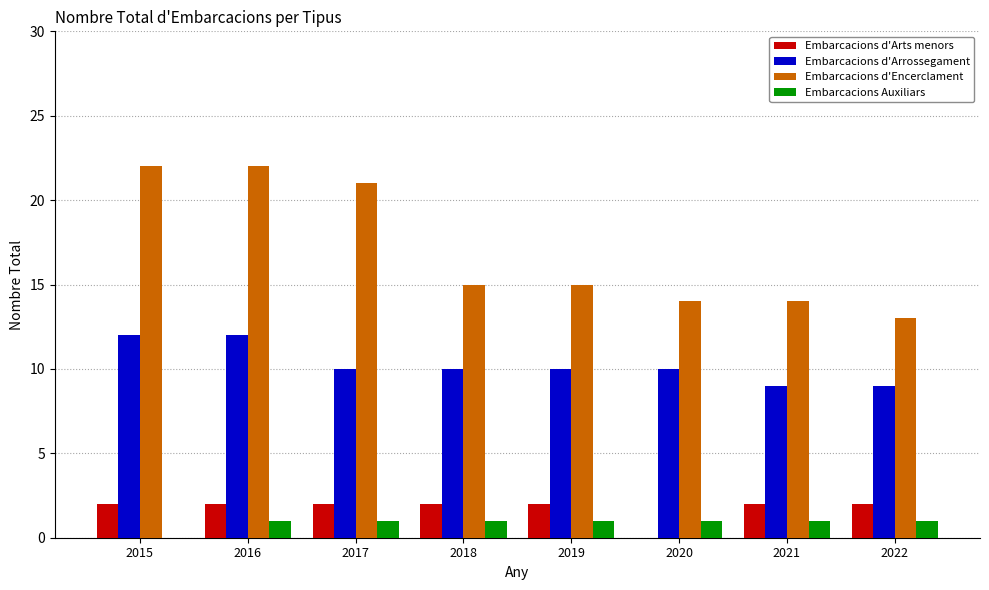

Count the number of categories in the chart.

8